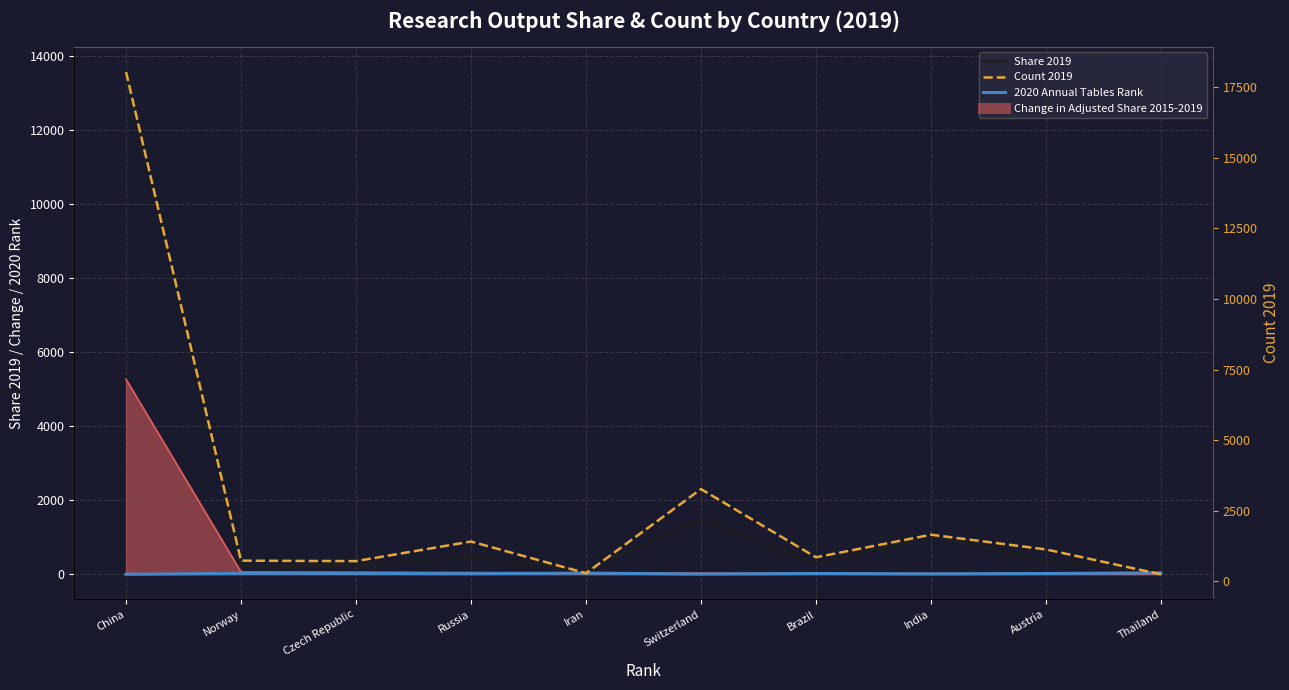

At which category is the sum across all series the highest?

China